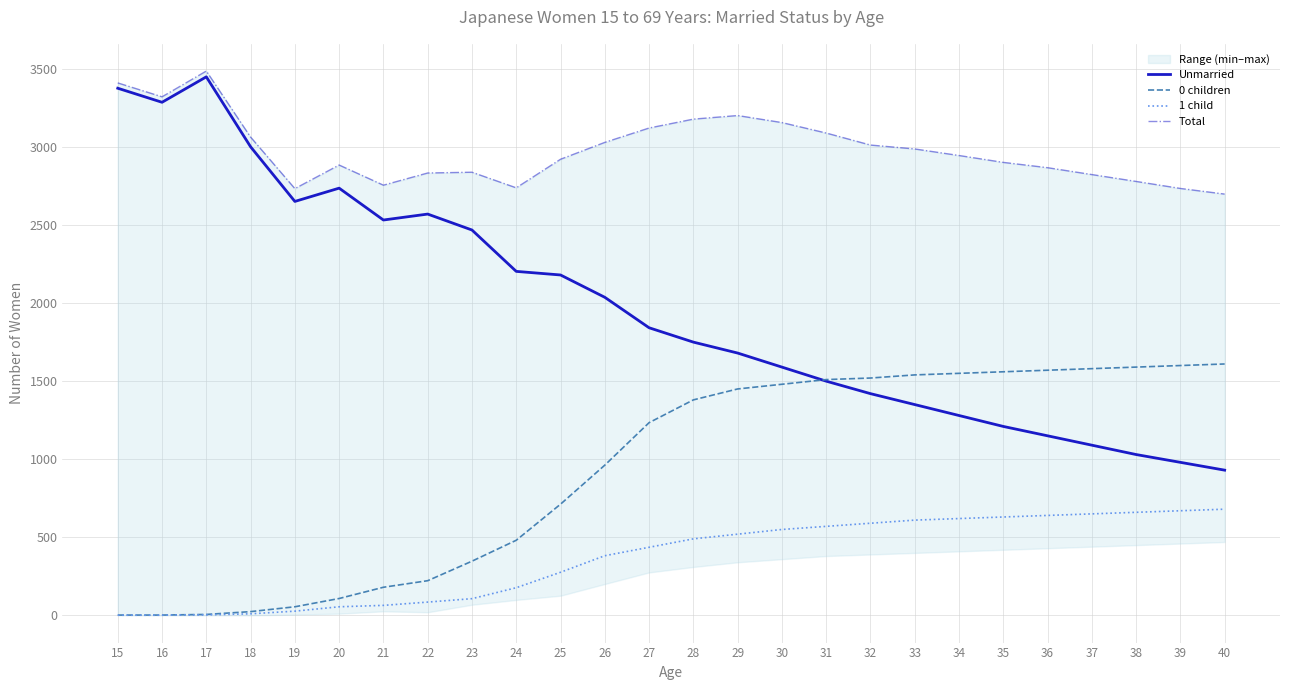

What is the value of the 0 children point at the 9th from the left?

347